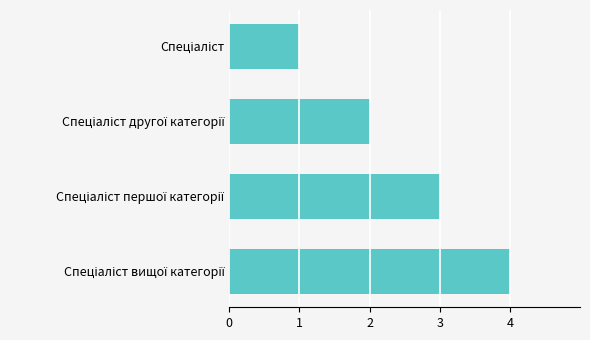

What is the greatest value displayed?

4